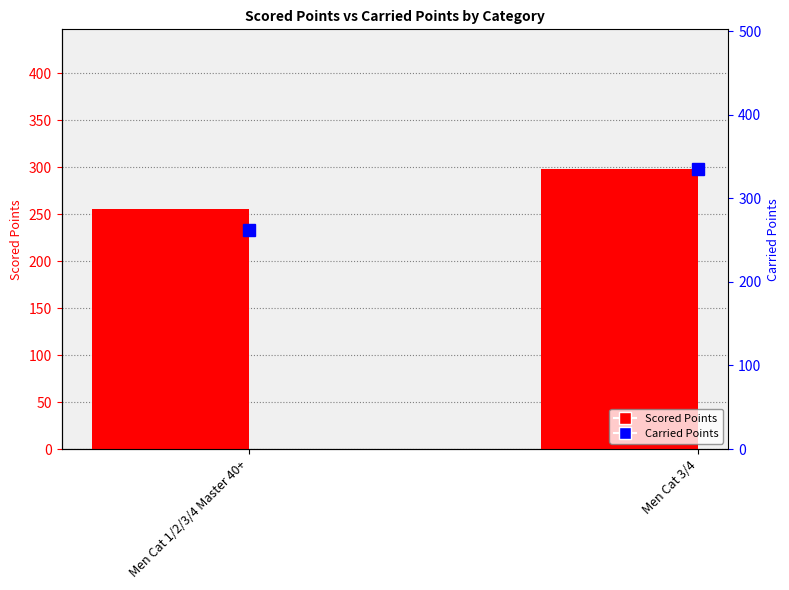

Rank the series by their average value, from lowest to highest.

Scored Points, Carried Points